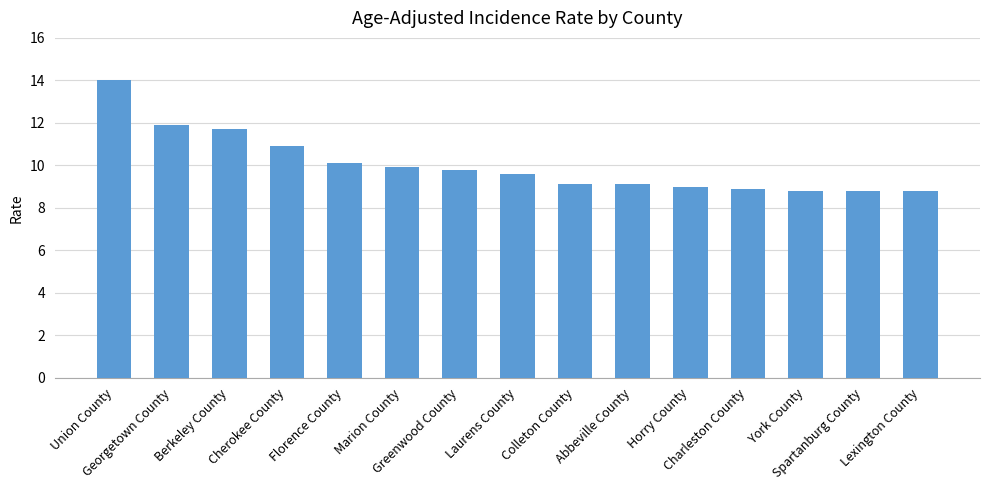

What is the change in value from Cherokee County to Horry County?

-1.9